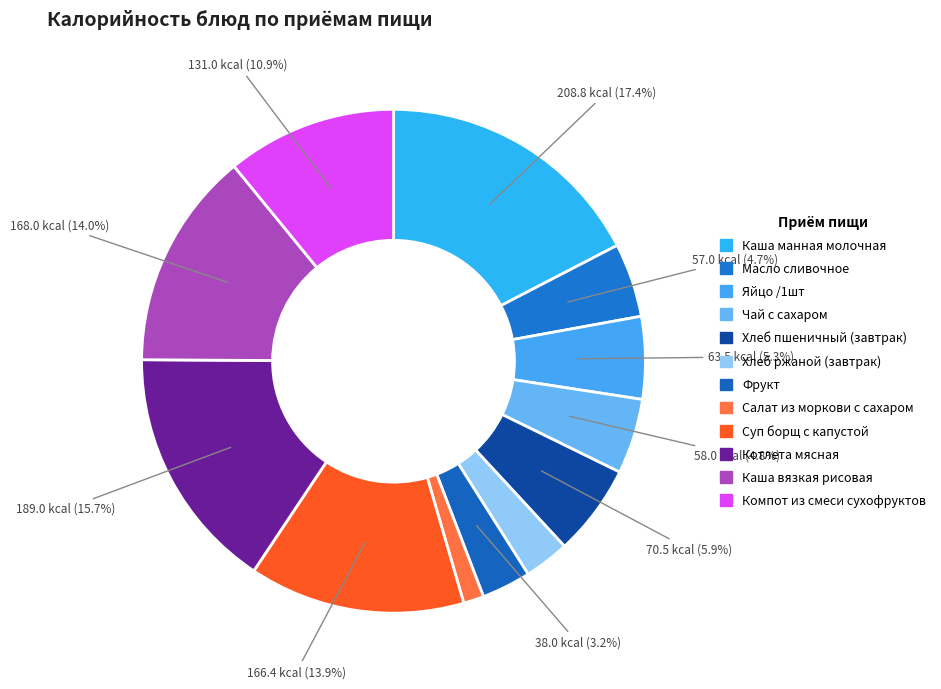

How many segments does this pie chart have?

12